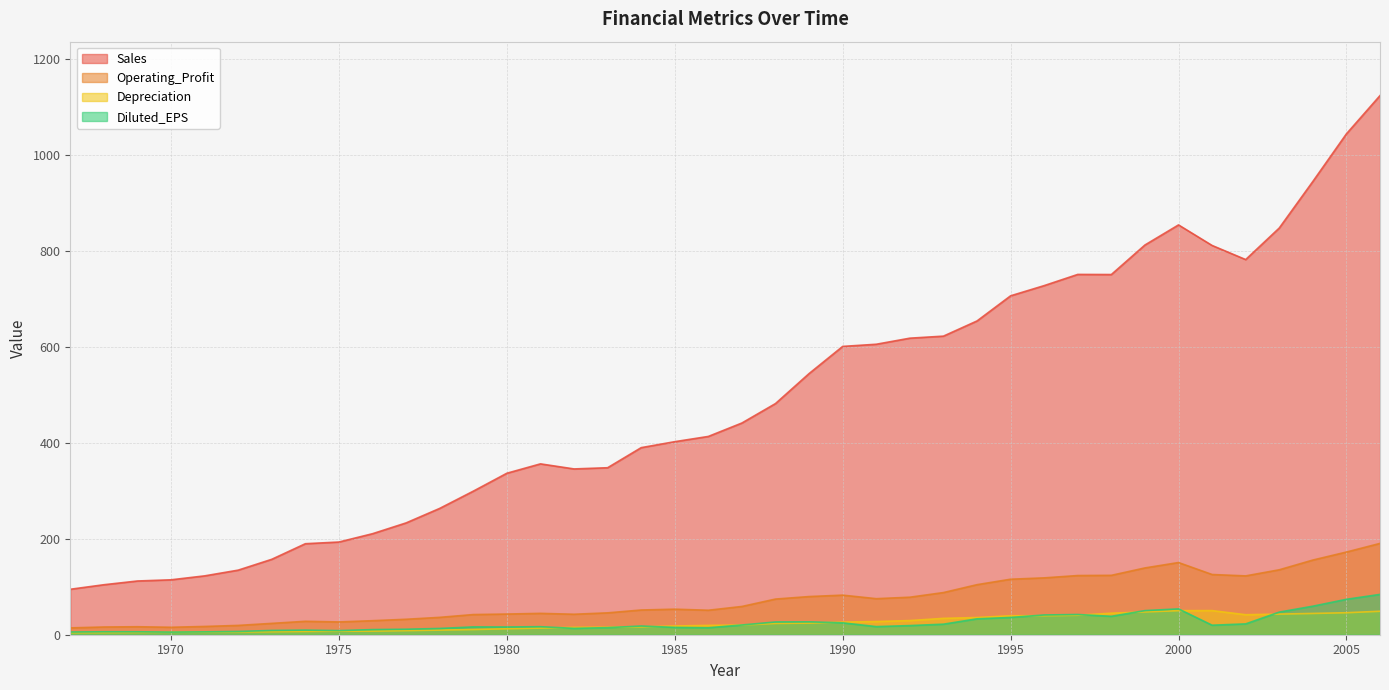

How many interior local peaks does the Sales series have?

3